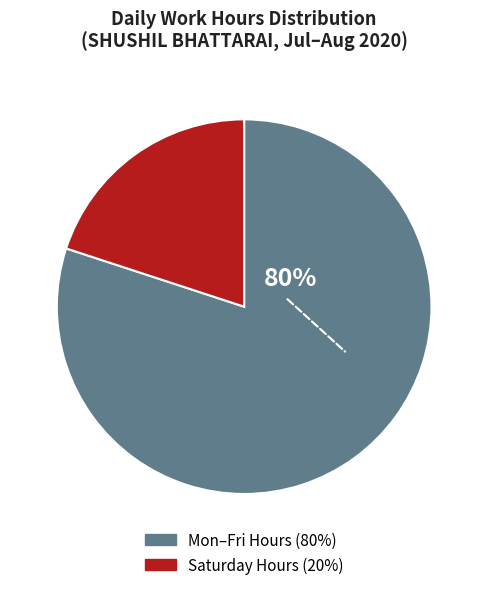

To the nearest percent, what is the average slice percentage?

50%